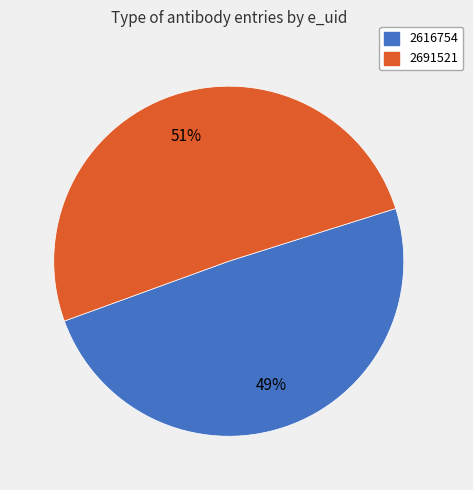

Count the number of slices in the pie.

2